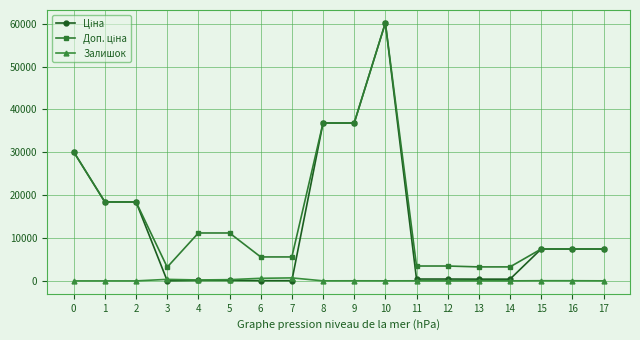

At which category is the sum across all series the highest?

10